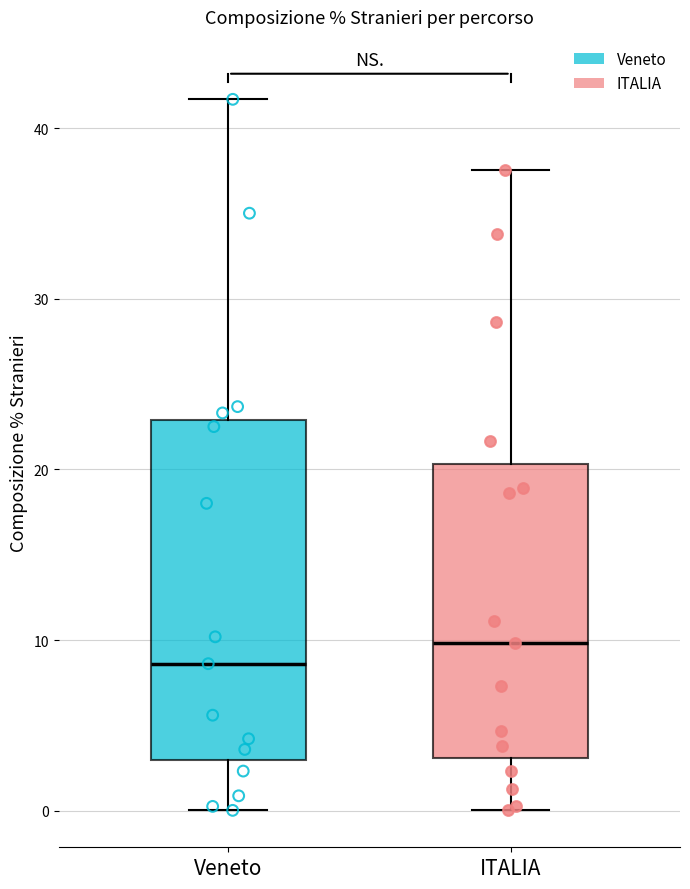

Comparing the boxes themselves (not the whiskers), which one is the tallest?

Veneto